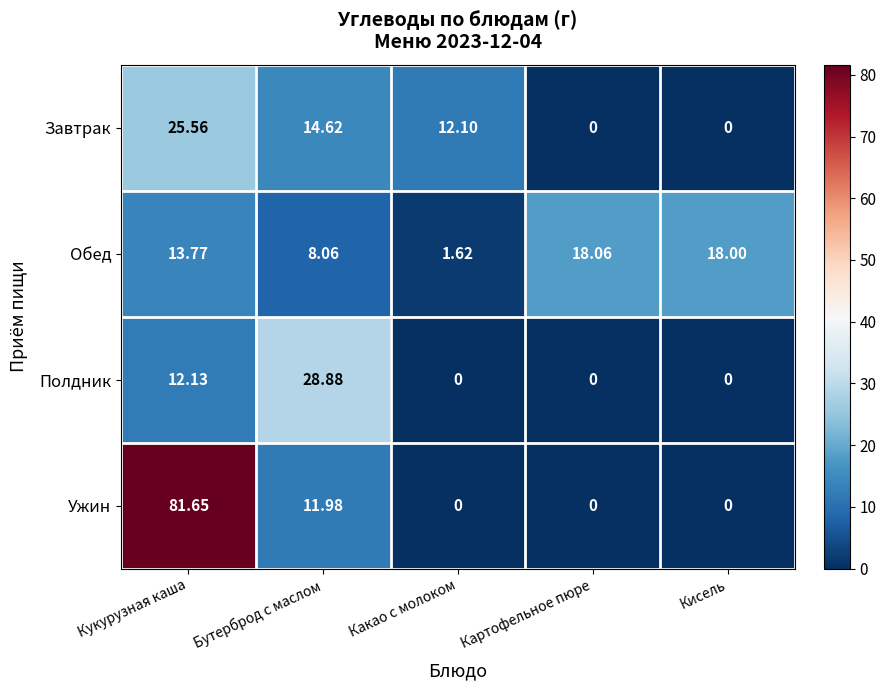

Is the value of Ужин at Кукурузная каша greater than the value of Полдник at Бутерброд с маслом?

Yes